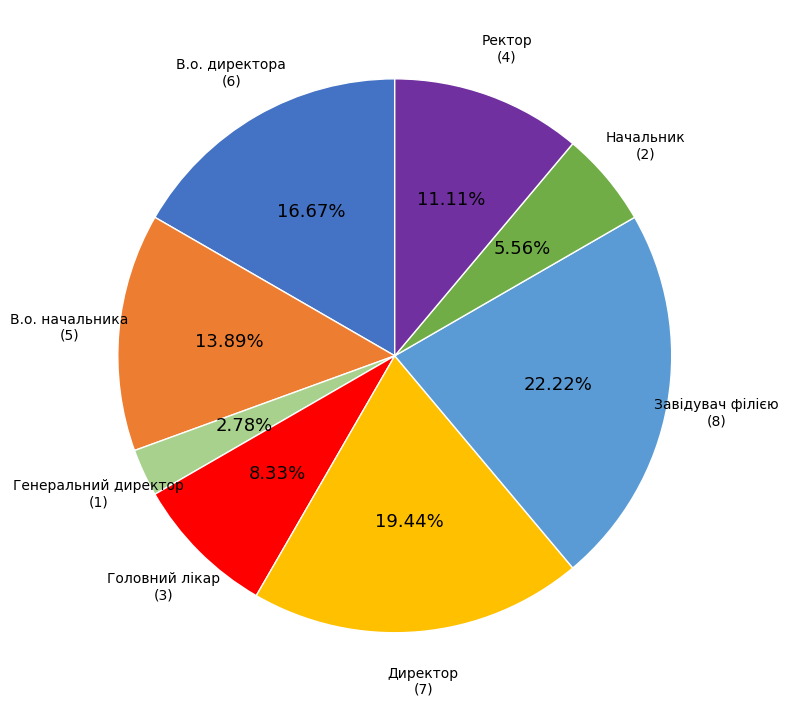

Is there a majority slice in this chart?

No